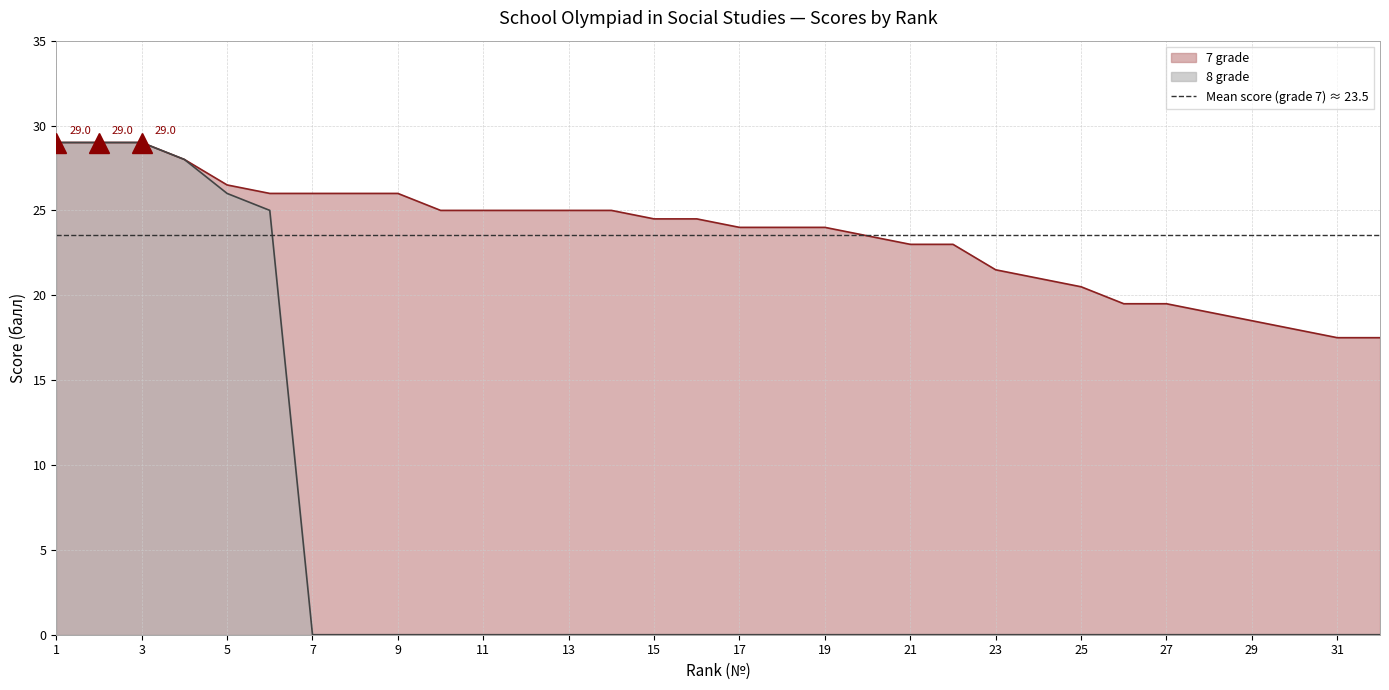

Does the chart display data point markers on the line(s)?

No